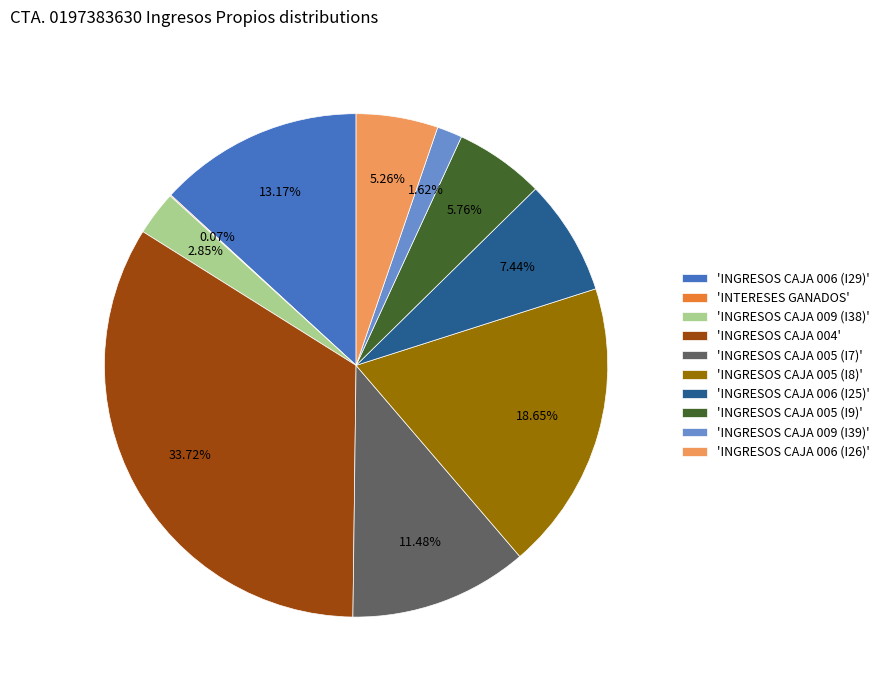

Between 'INGRESOS CAJA 006 (I26)' and 'INGRESOS CAJA 006 (I29)', which is larger?

'INGRESOS CAJA 006 (I29)'